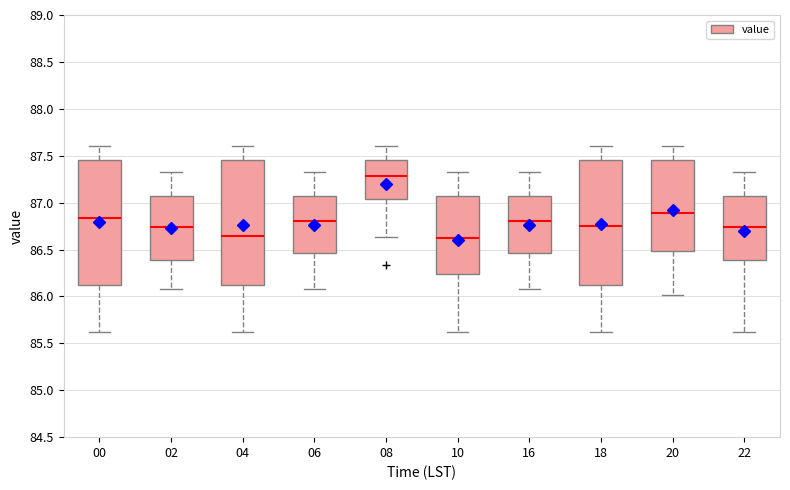

Where does the median line of the box at x = 00 sit on the y-axis? The values are not printed on the chart, so give them approximately, as read against the axis.

86.85